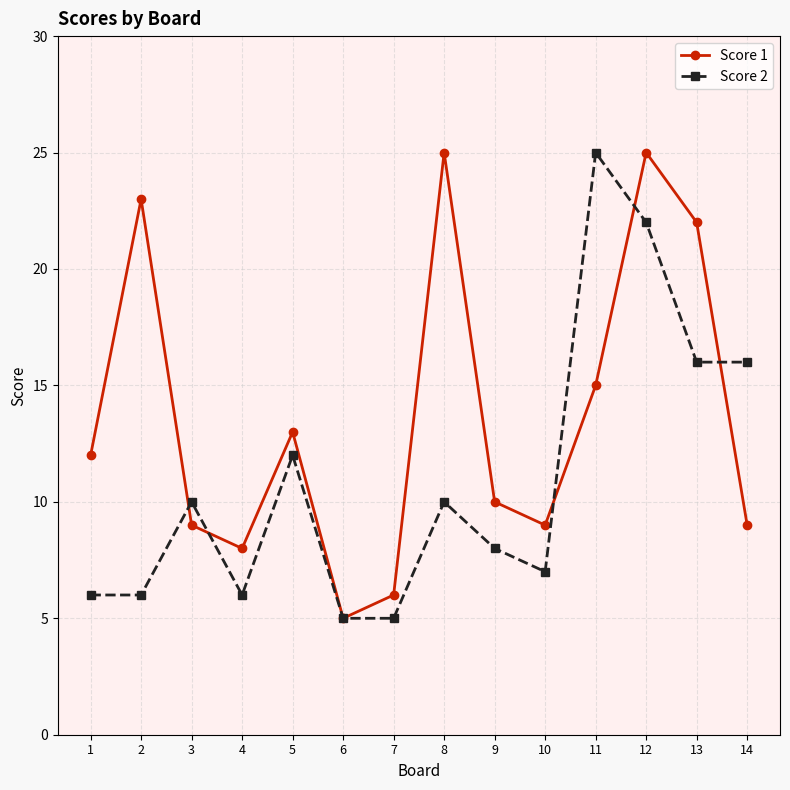

Read the Score 2 value at 9, to the nearest 10.

10